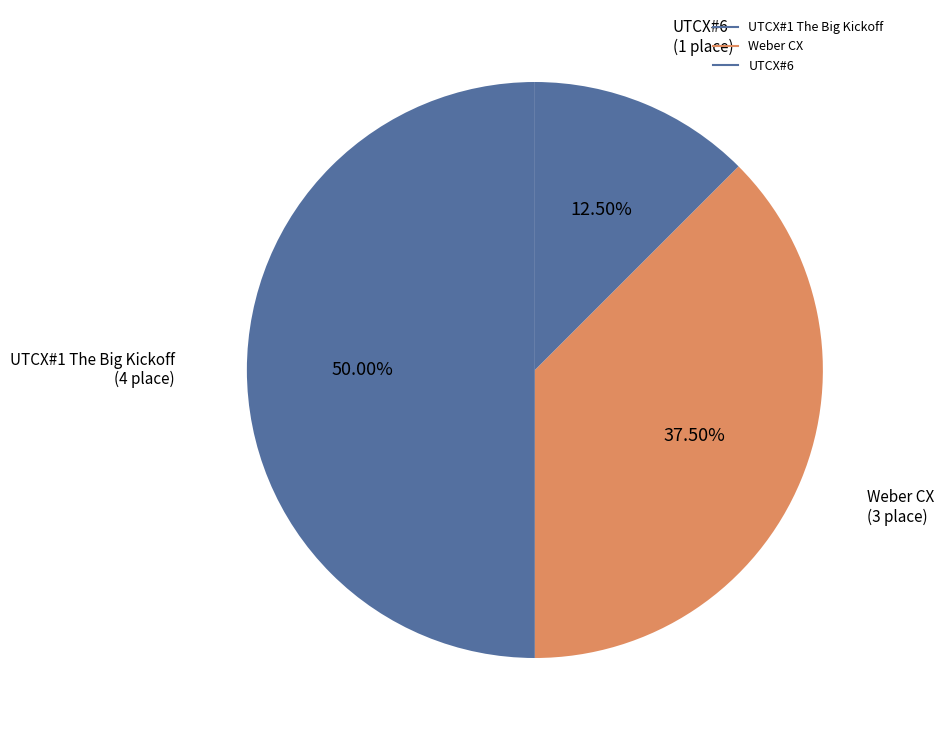

Which category has the smallest portion of the pie?

UTCX#6